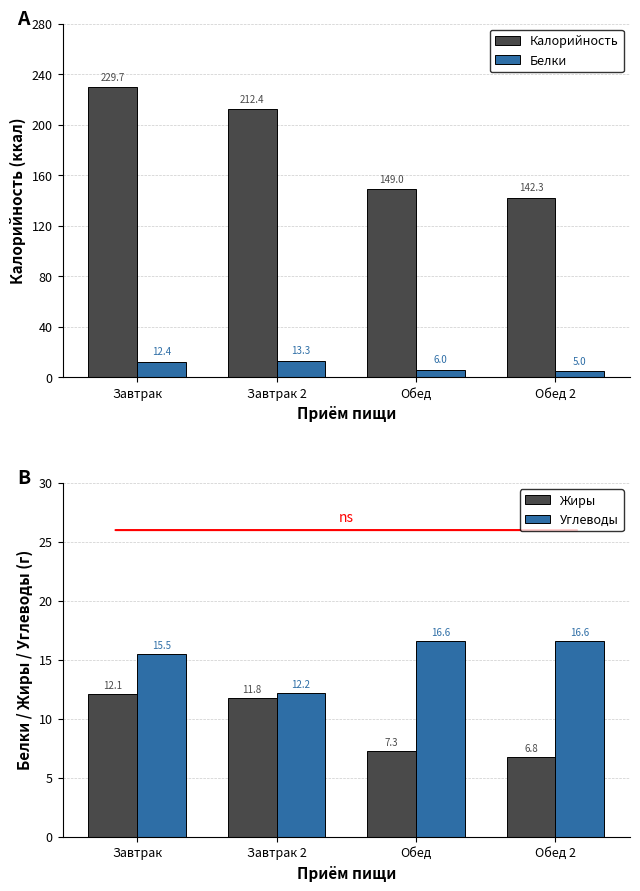

What is the label of the 4th bar from the left?

Обед 2